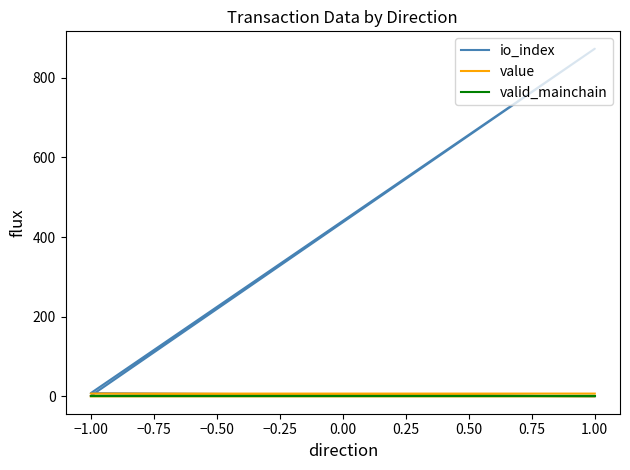

How many intersections are there between value and io_index?

1